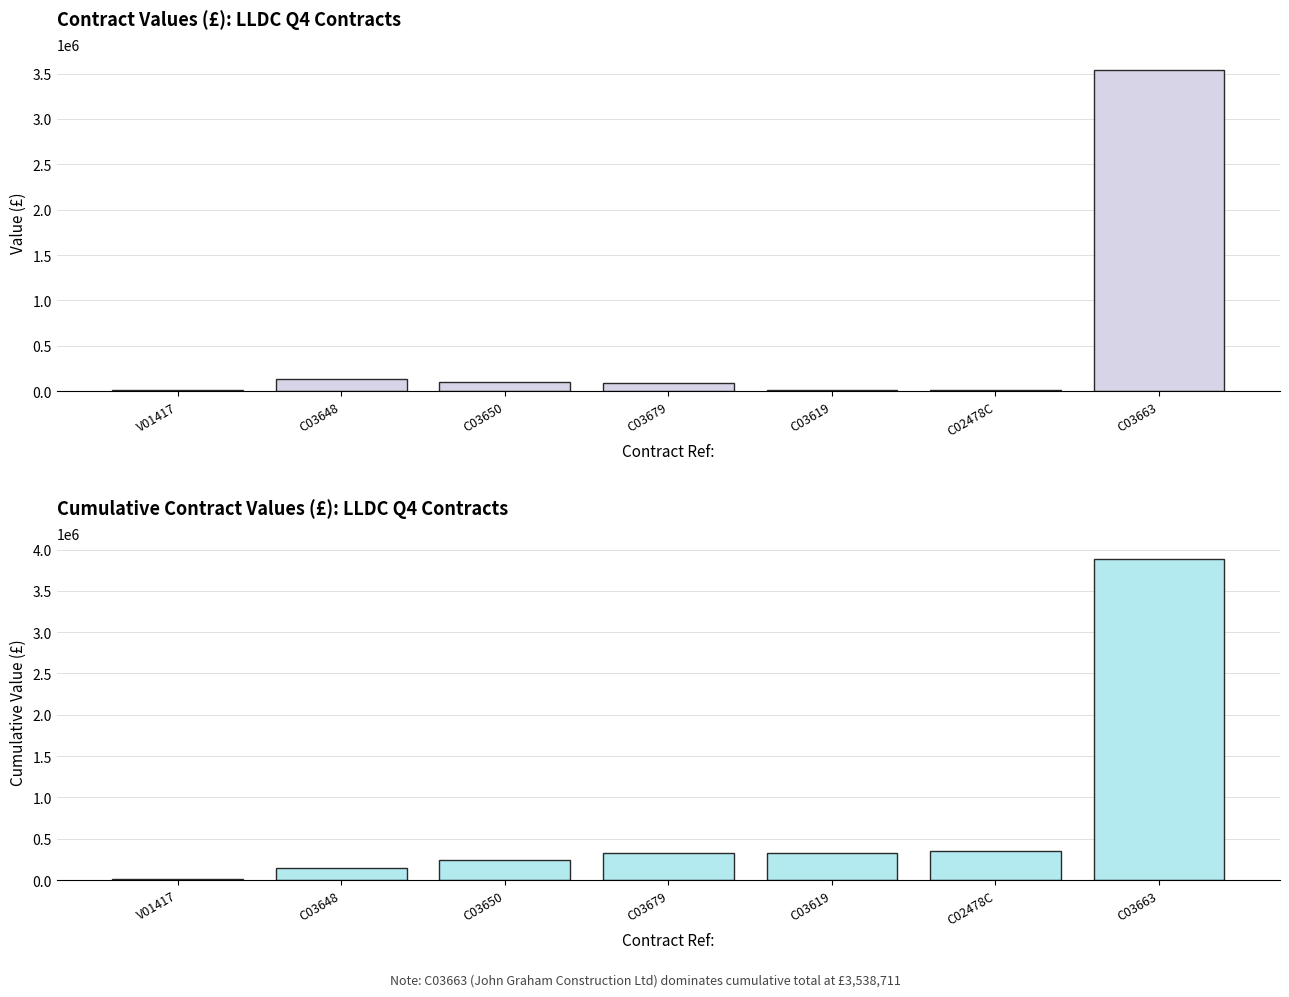

At which label does Value (£) reach its peak?

C03663